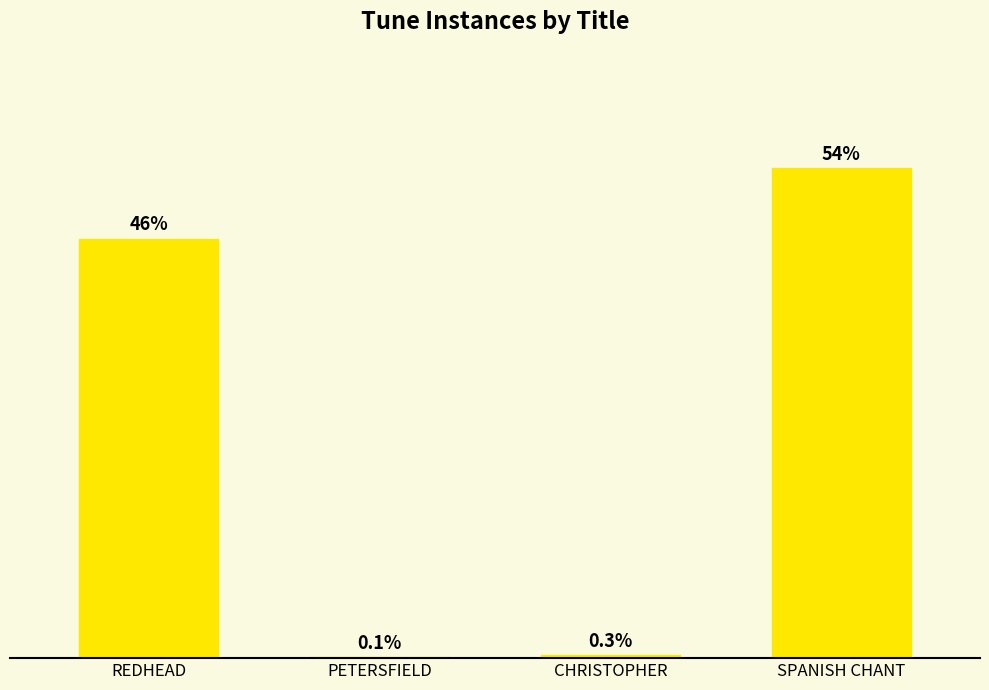

The value at REDHEAD is 452. True or false?

True